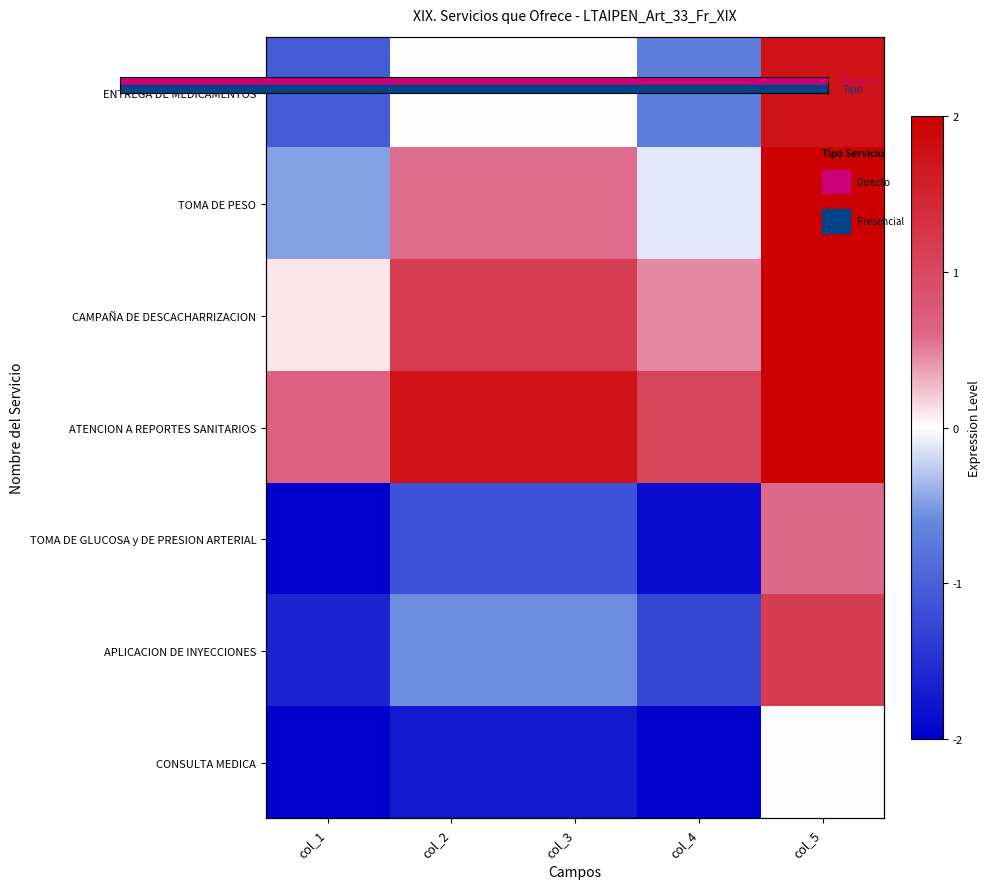

List the labels in order of TOMA DE GLUCOSA y DE PRESION ARTERIAL value, largest first.

col_5, col_2, col_3, col_4, col_1